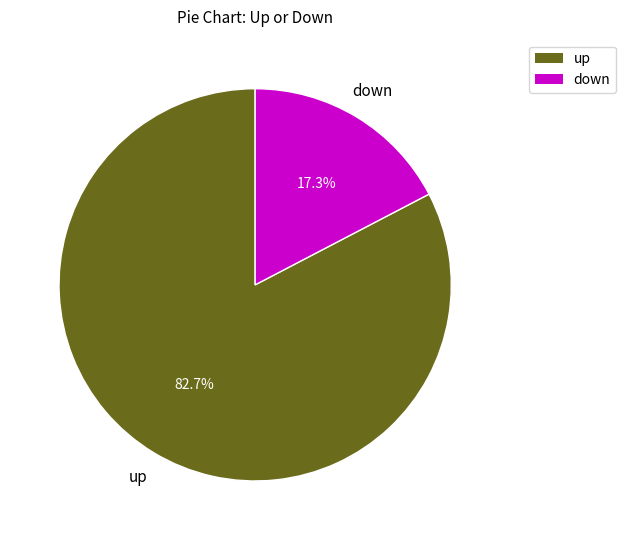

To the nearest percent, what percentage of the pie is down?

17%